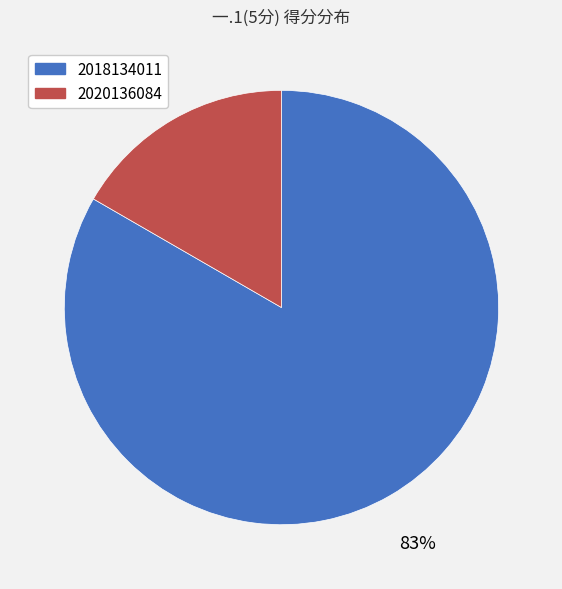

To the nearest percent, what is the average slice percentage?

50%